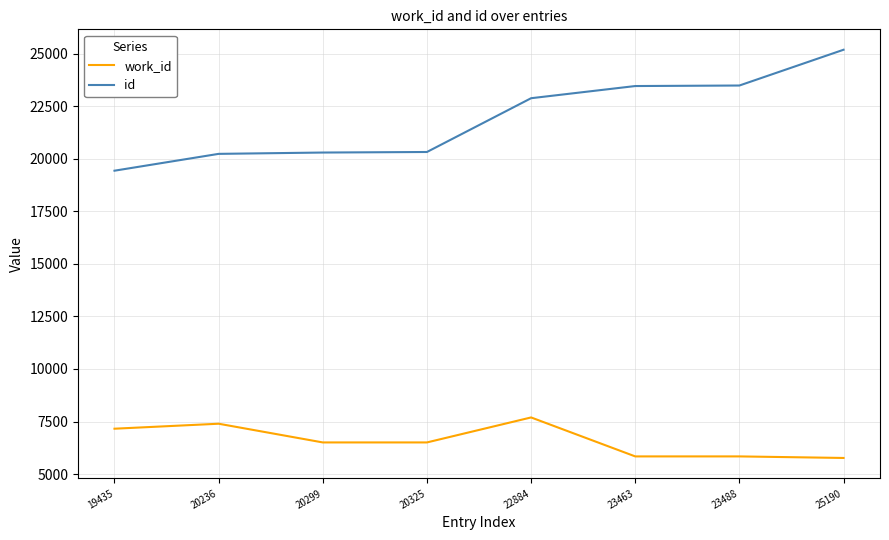

What is the minimum value shown in the chart?

5767